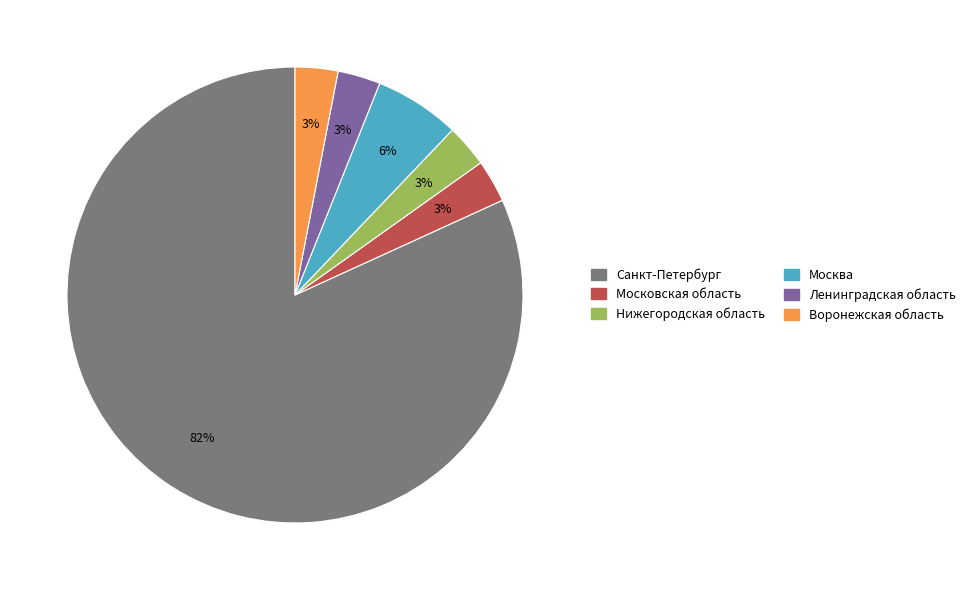

How many segments does this pie chart have?

6